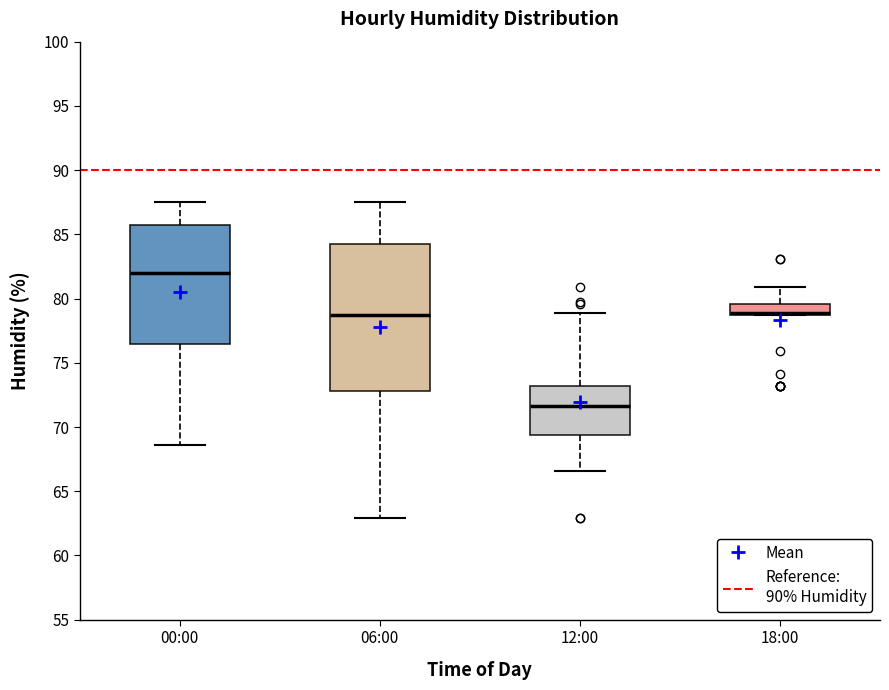

Reading left to right, read every box against the y-axis: the position of its median line, the range the box covers, and the ends of its whiskers. The values are not printed on the chart, so give them approximately, as read against the axis.

00:00: median 82.0, box 76.5 to 85.5, whiskers 68.5 to 87.5
06:00: median 79.0, box 73.0 to 84.5, whiskers 63.0 to 87.5
12:00: median 71.5, box 69.5 to 73.0, whiskers 66.5 to 79.0
18:00: median 79.0, box 78.5 to 79.5, whiskers 78.5 to 81.0